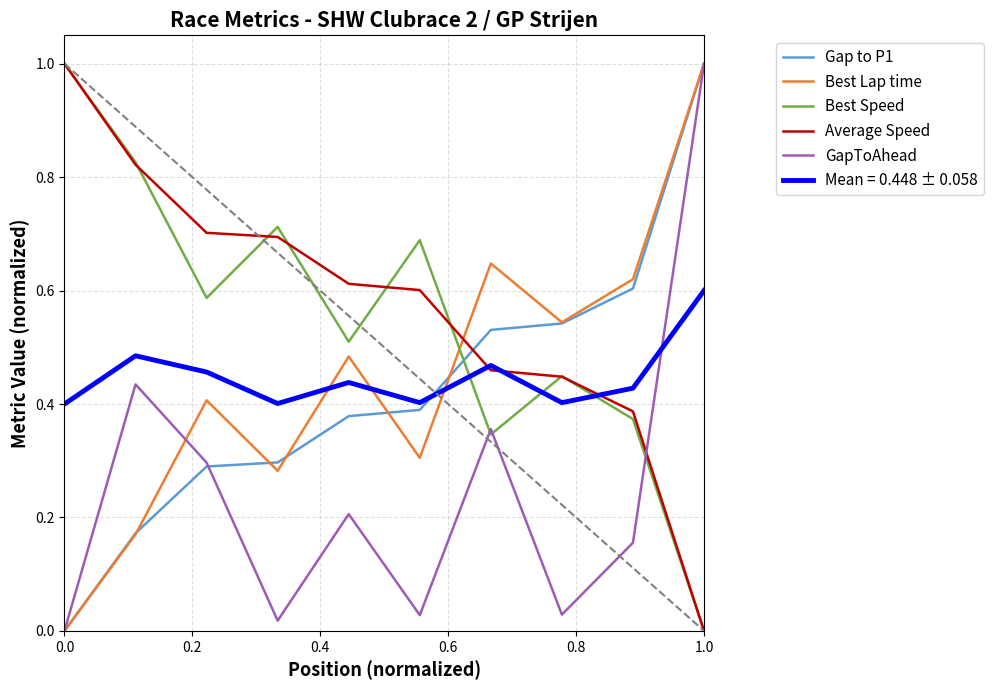

What are all the series names shown in the legend?

Gap to P1, Best Lap time, Best Speed, Average Speed, GapToAhead, Mean = 0.448 ± 0.058